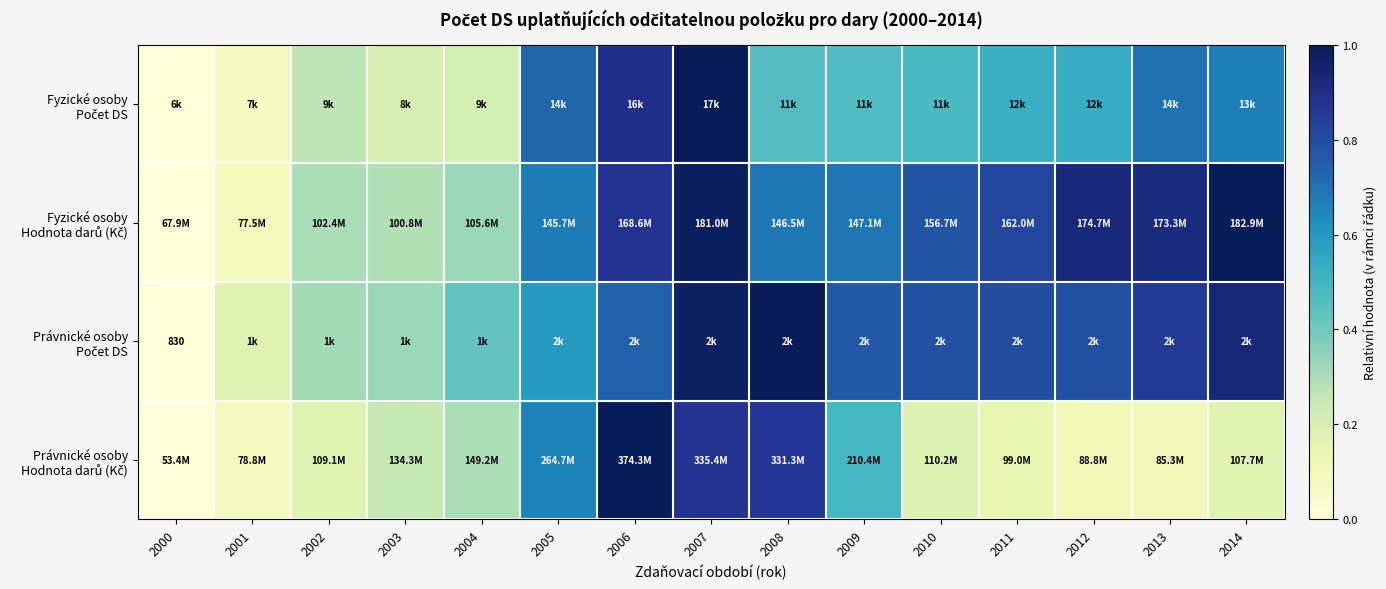

At which label does Právnické osoby Hodnota darů (Kč) reach its peak?

2006